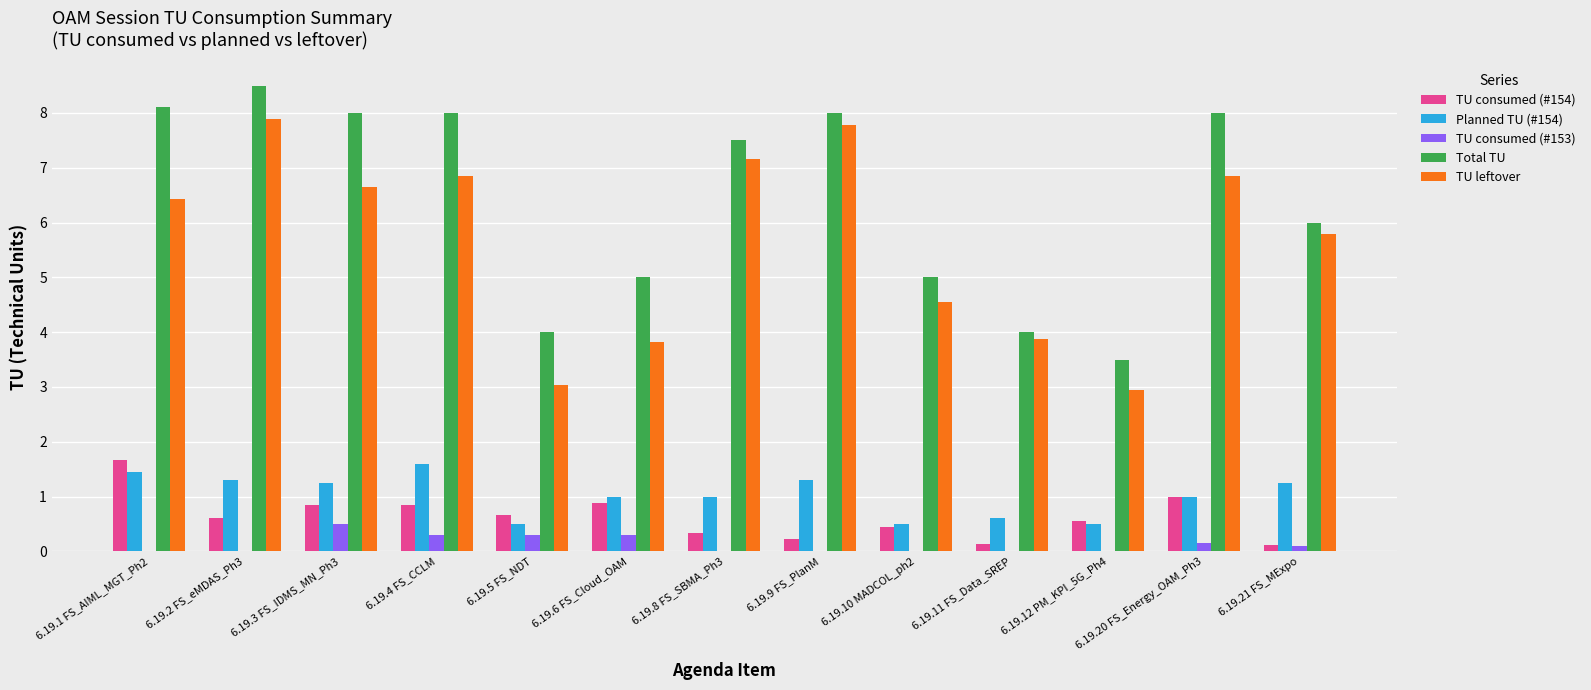

What is the sum of the TU consumed (#153) values at 6.19.4 FS_CCLM and 6.19.8 FS_SBMA_Ph3?

0.3